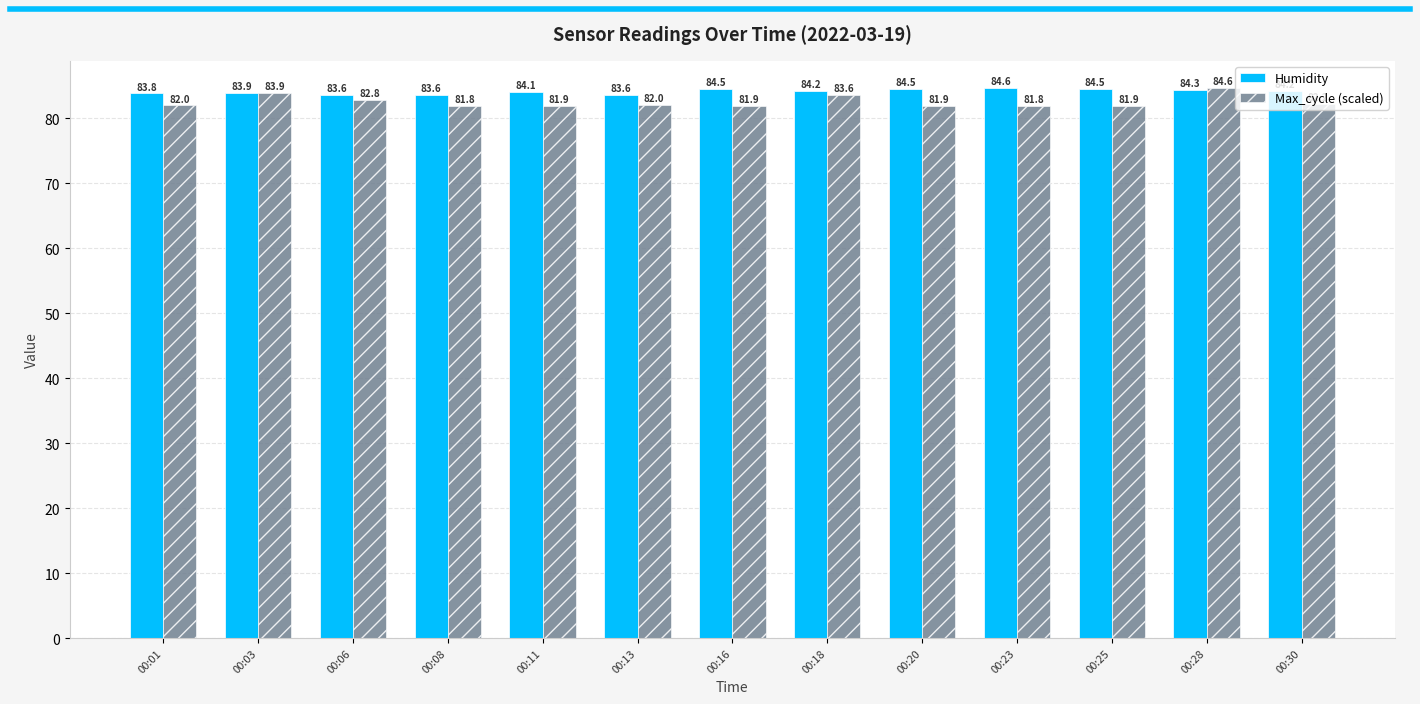

What is the spread (max minus min) of values at 00:18?

0.6